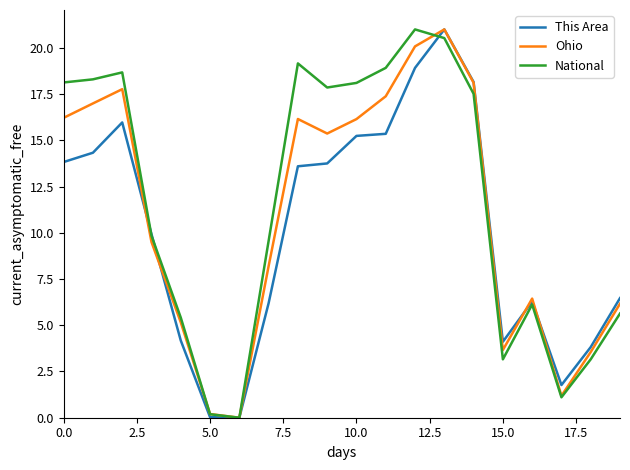

What is the maximum value shown in the chart?

21.0